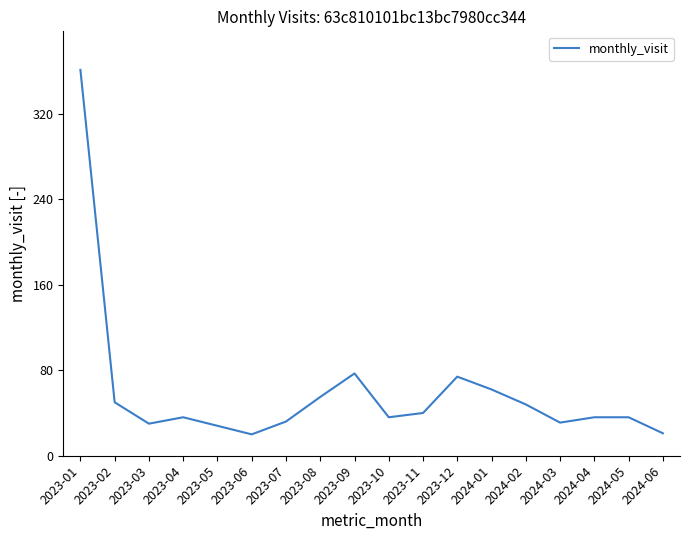

How many lines are shown in the chart?

1